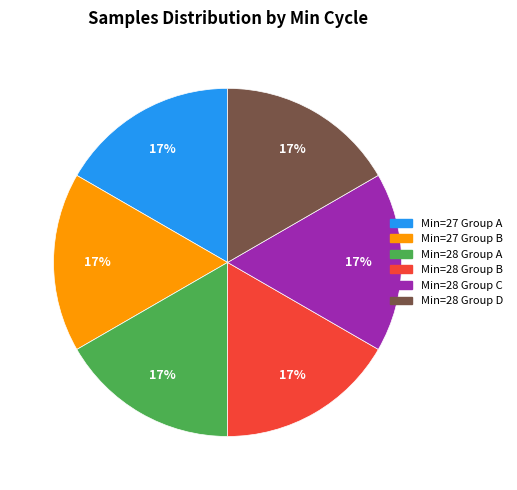

What is the ratio of the value at Min=27 Group A to the value at Min=28 Group A?

1.0